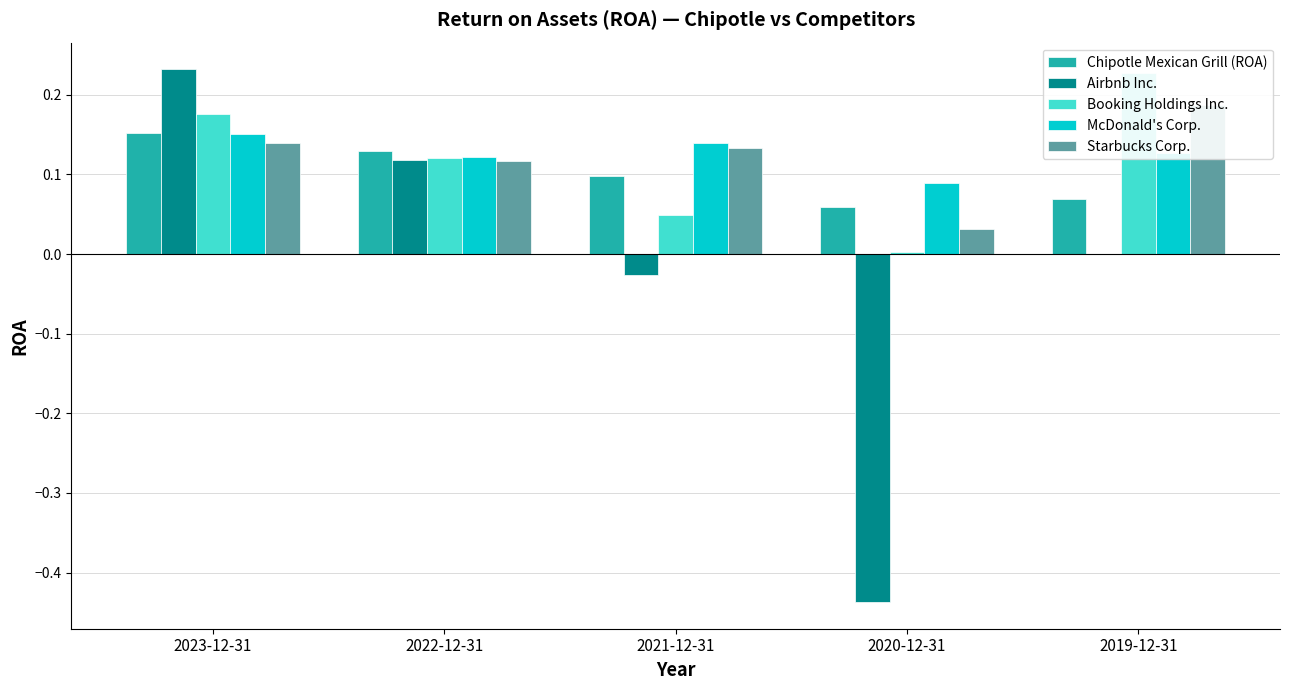

The value of Chipotle Mexican Grill (ROA) at 2020-12-31 is 0.1. True or false?

True